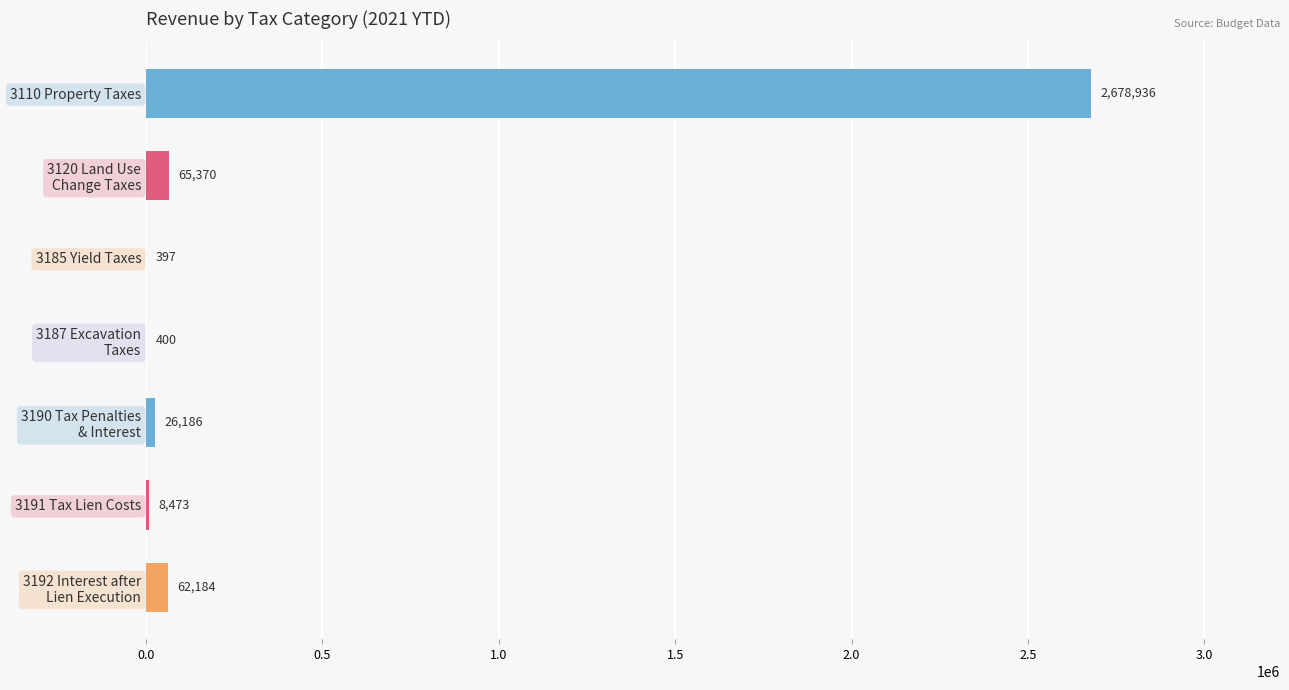

What is the greatest value displayed?

2678936.1